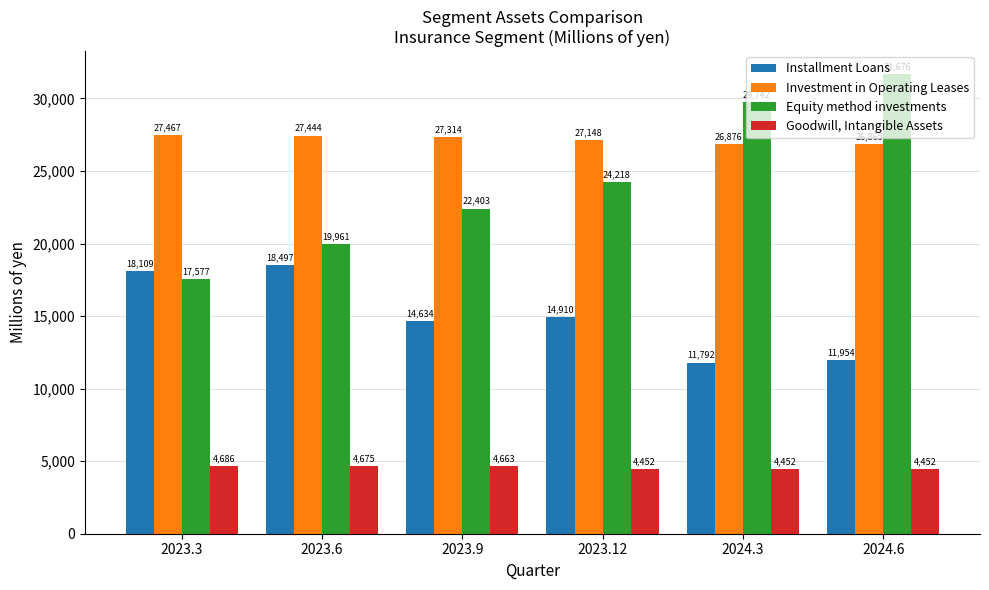

At how many categories does at least one series exceed 17060?

6